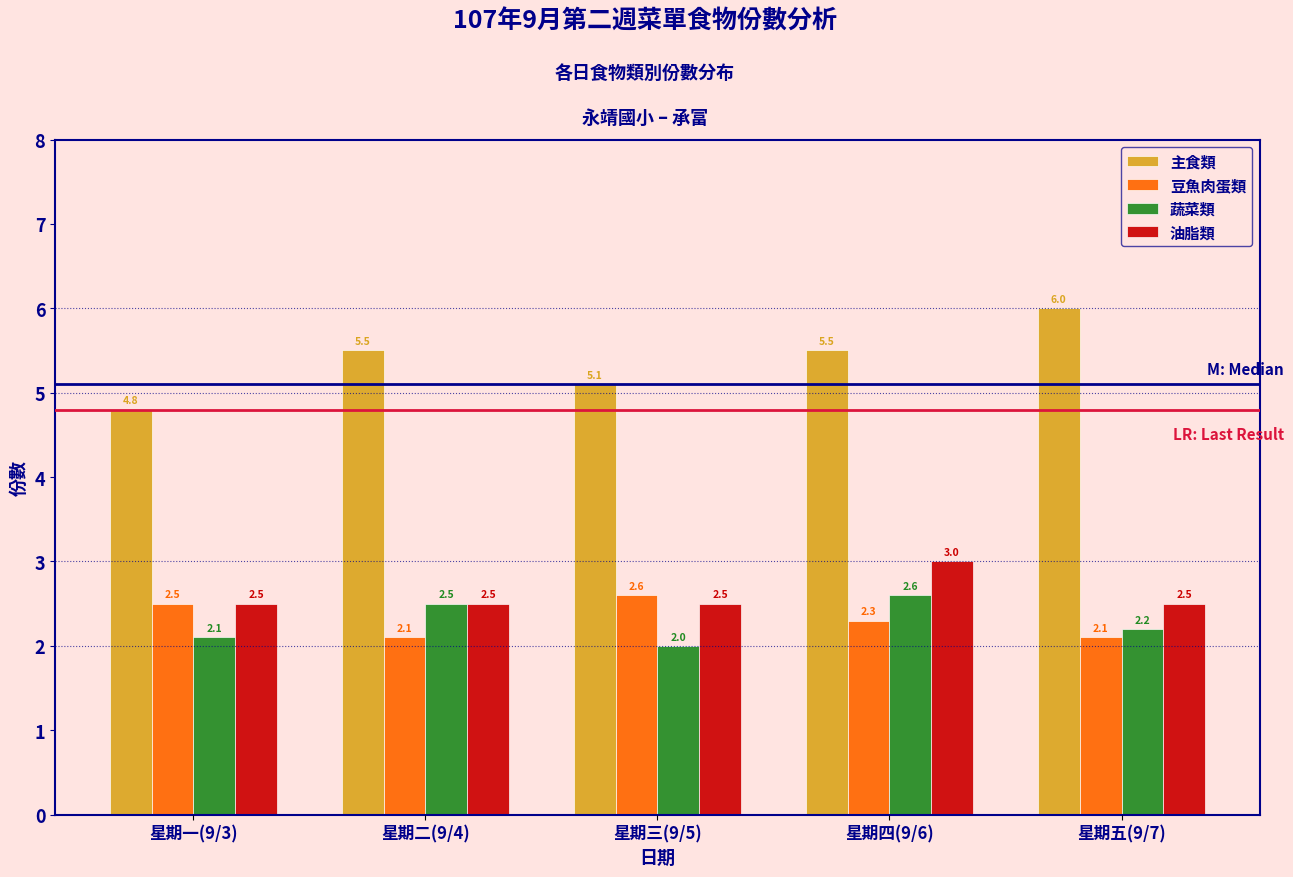

Reading right to left, transcribe all the data shown in this chart.

主食類: 星期五(9/7)=6.0	星期四(9/6)=5.5	星期三(9/5)=5.1	星期二(9/4)=5.5	星期一(9/3)=4.8
豆魚肉蛋類: 星期五(9/7)=2.1	星期四(9/6)=2.3	星期三(9/5)=2.6	星期二(9/4)=2.1	星期一(9/3)=2.5
蔬菜類: 星期五(9/7)=2.2	星期四(9/6)=2.6	星期三(9/5)=2.0	星期二(9/4)=2.5	星期一(9/3)=2.1
油脂類: 星期五(9/7)=2.5	星期四(9/6)=3.0	星期三(9/5)=2.5	星期二(9/4)=2.5	星期一(9/3)=2.5